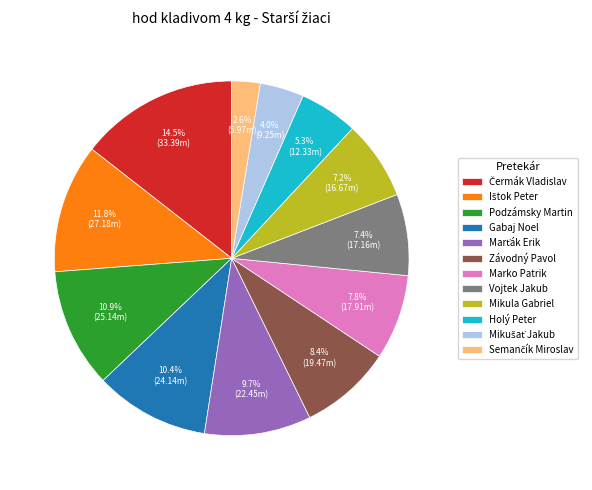

How many segments does this pie chart have?

12